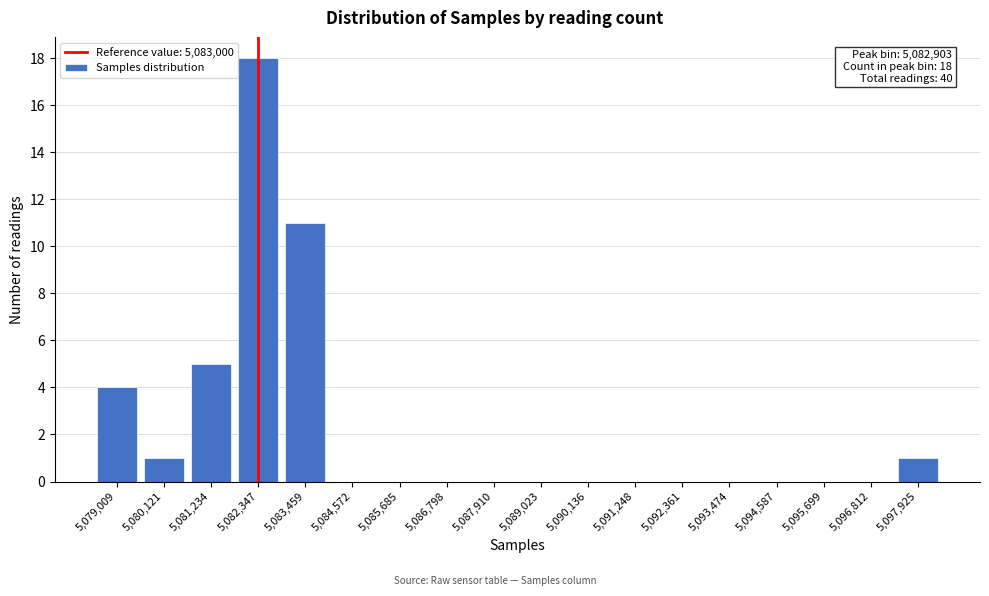

Reading right to left, transcribe all the data shown in this chart.

5,097,925=1	5,096,812=0	5,095,699=0	5,094,587=0	5,093,474=0	5,092,361=0	5,091,248=0	5,090,136=0	5,089,023=0	5,087,910=0	5,086,798=0	5,085,685=0	5,084,572=0	5,083,459=11	5,082,347=18	5,081,234=5	5,080,121=1	5,079,009=4